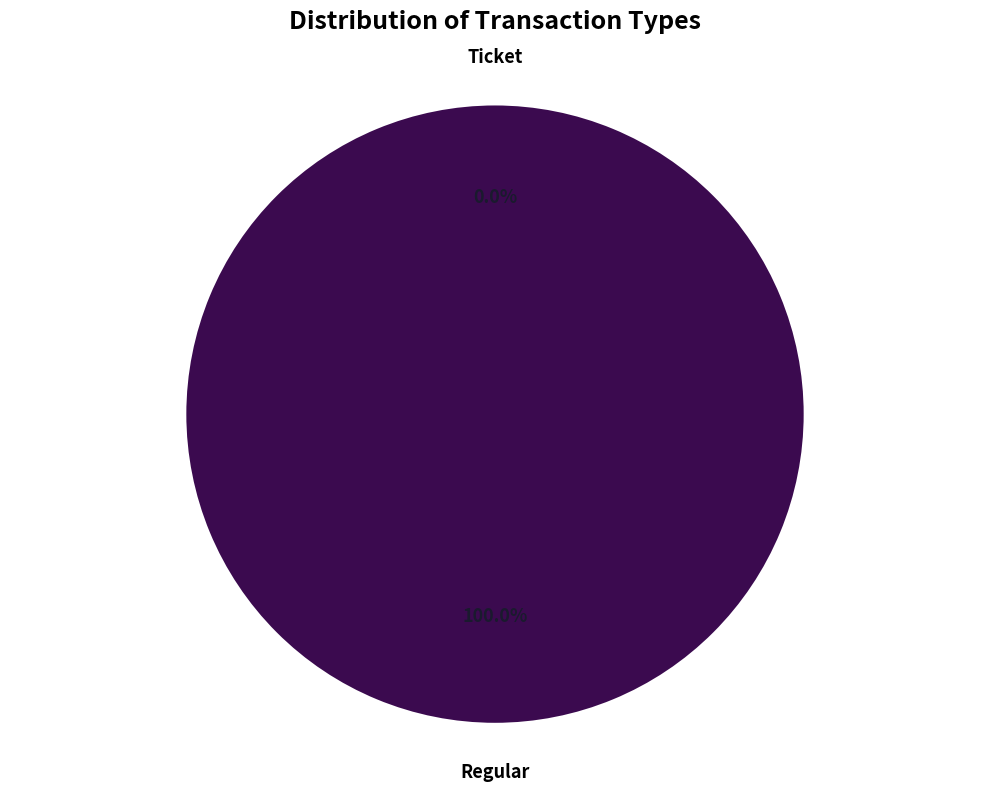

To the nearest percent, what is the average slice percentage?

50%